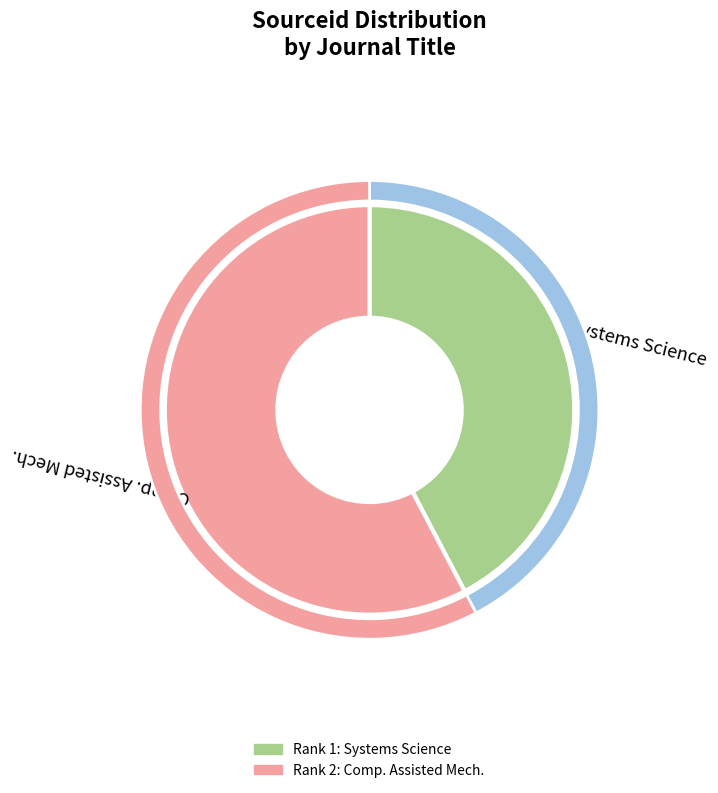

What is the change in value from Systems Science to Computer Assisted Mechanics and Engineering?

+5280